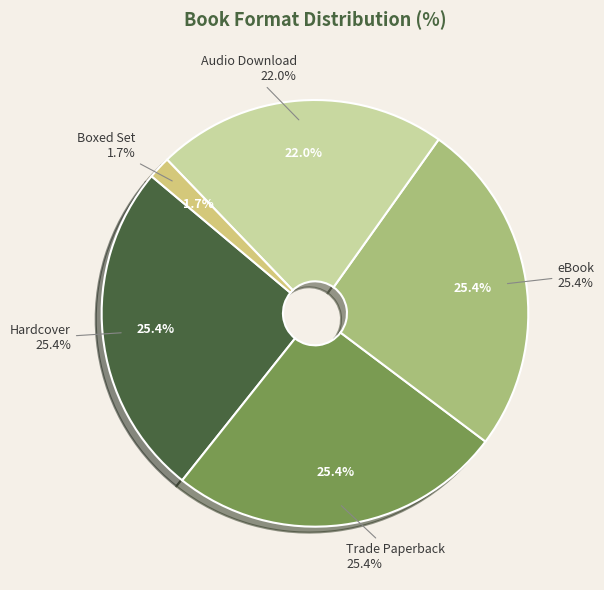

Does eBook account for over 50% of the chart?

No